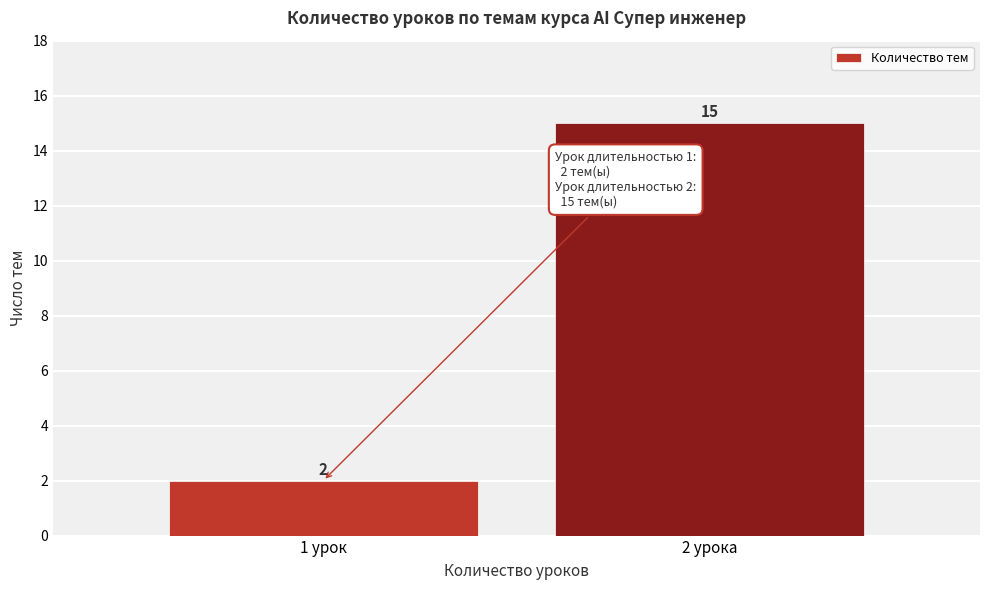

Reading right to left, what are all the values shown in this chart?

15	2